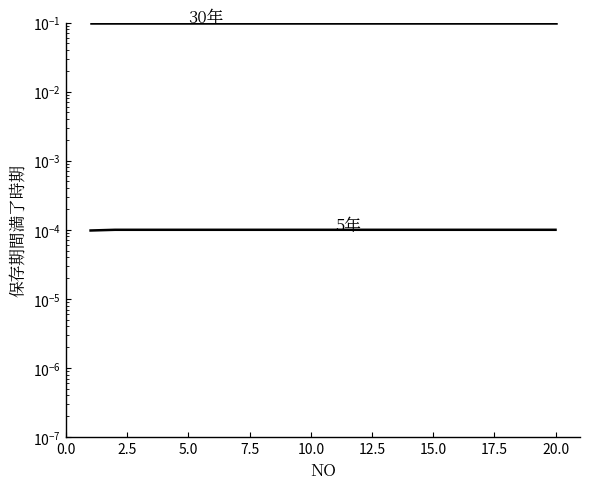

List the series in order of their overall mean, lowest first.

5年, 30年